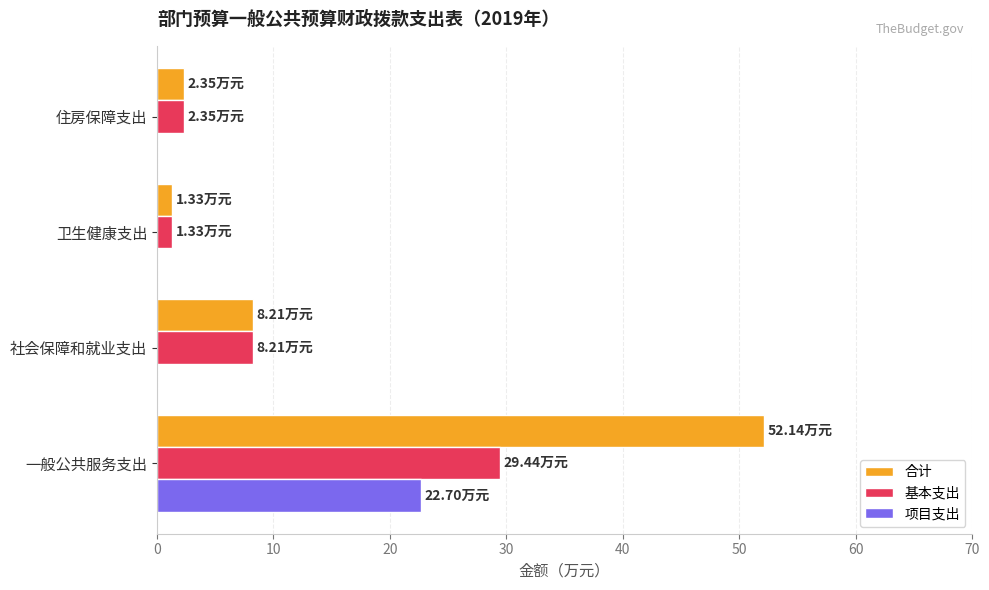

What is the sum of all 项目支出 values?

22.7